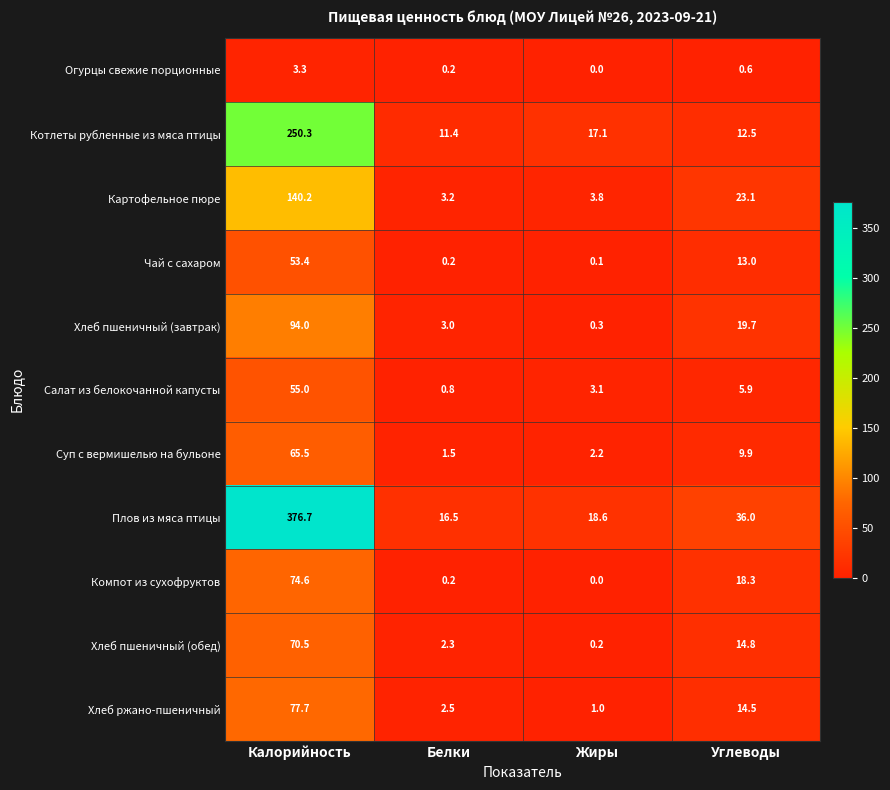

At which label does Огурцы свежие порционные reach its minimum?

Жиры